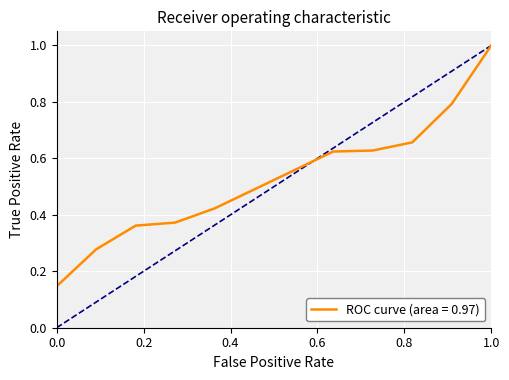

What is the sum of all values?

1